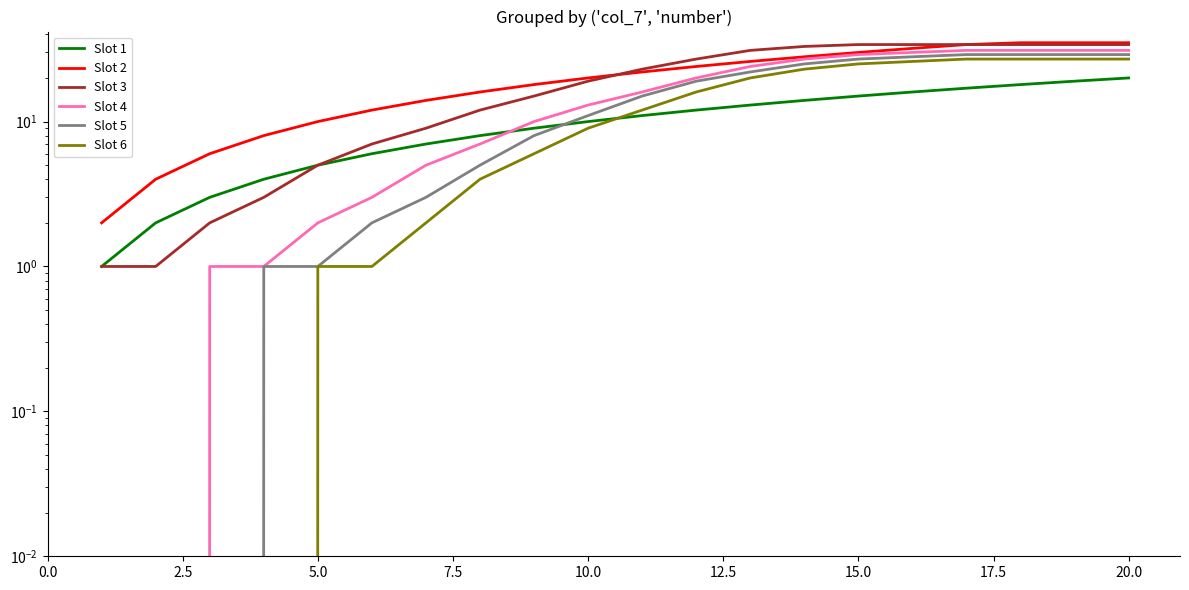

True or false: Slot 4 has a value of 0 at 2.5.

True